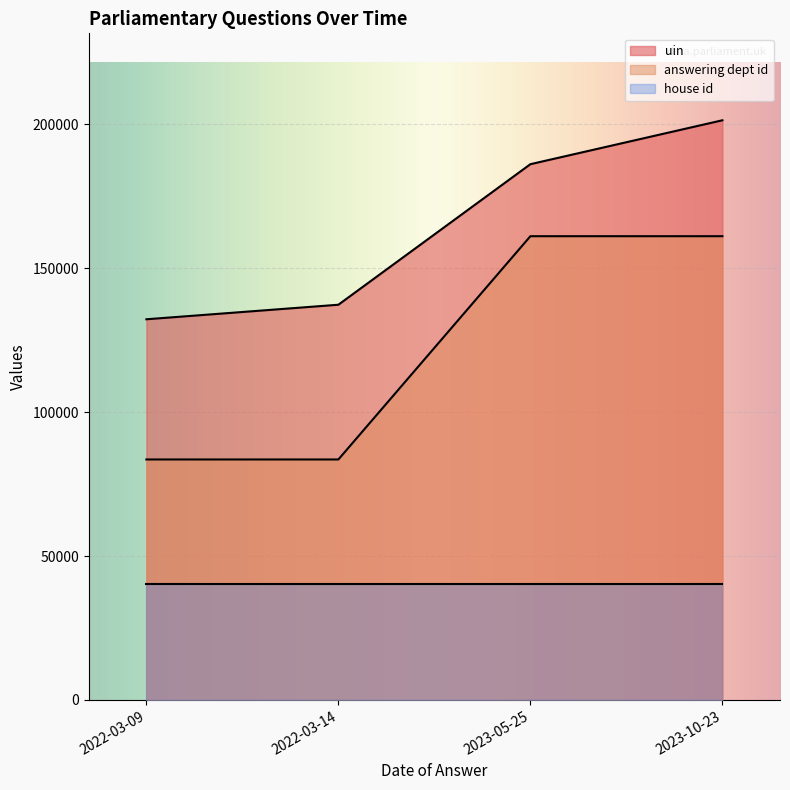

At which label does uin reach its minimum?

2022-03-09